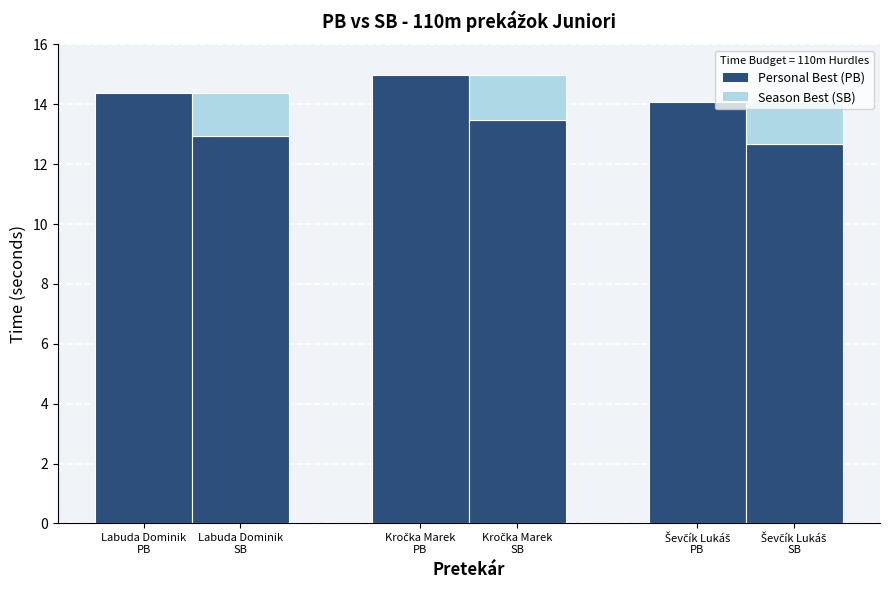

Is it true that SB equals 12.7 at Ševčík Lukáš
PB?

True